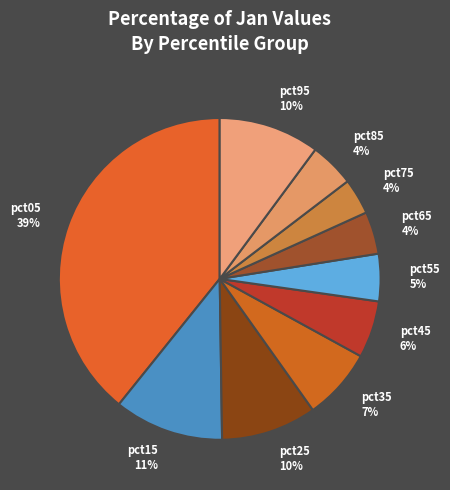

To the nearest percent, what is the combined percentage of pct55 and pct15?

16%